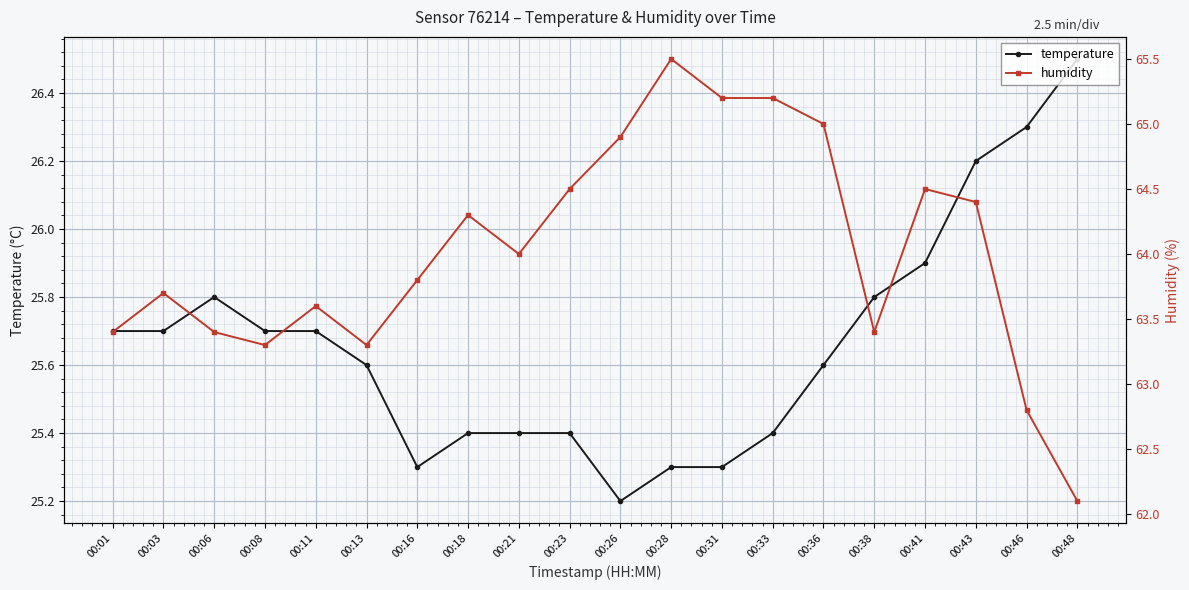

Is the value of temperature at 00:21 greater than the value of humidity at 00:48?

No